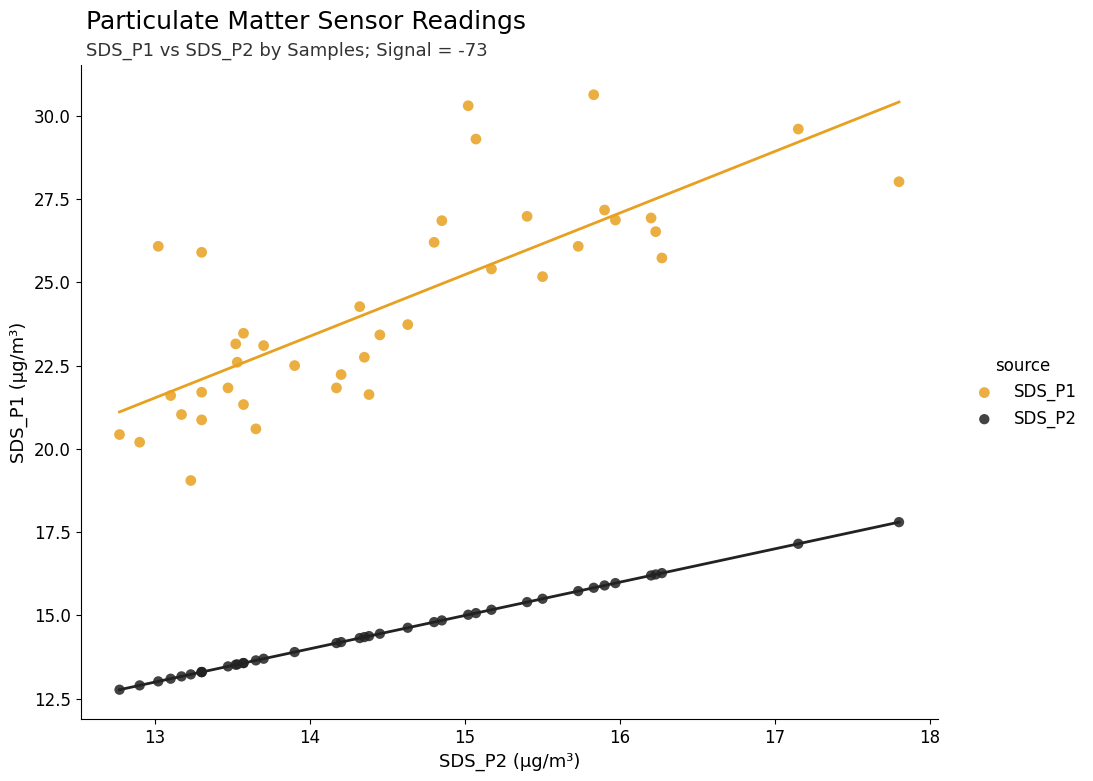

Which series contains the lowest Y value?

SDS_P2